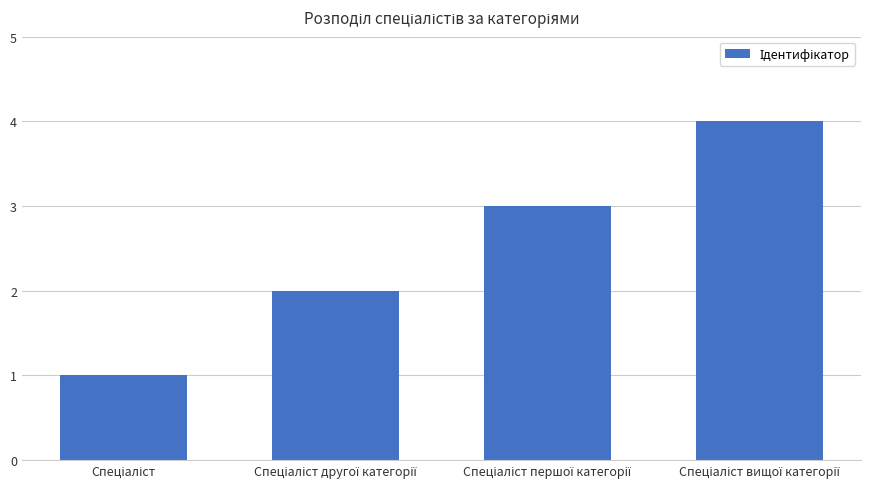

Reading left to right, list all the values displayed in this chart.

1	2	3	4